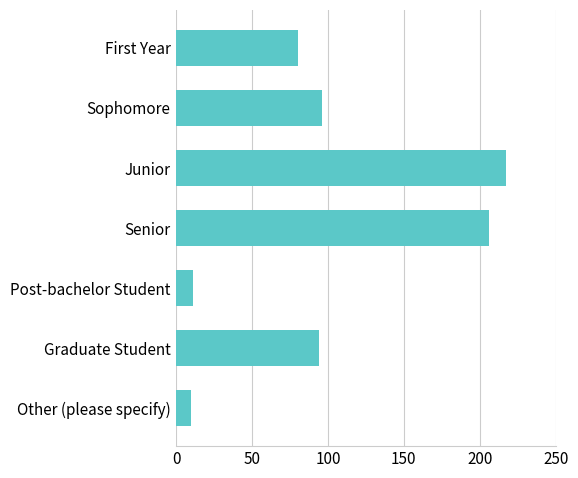

What is the average value?

102